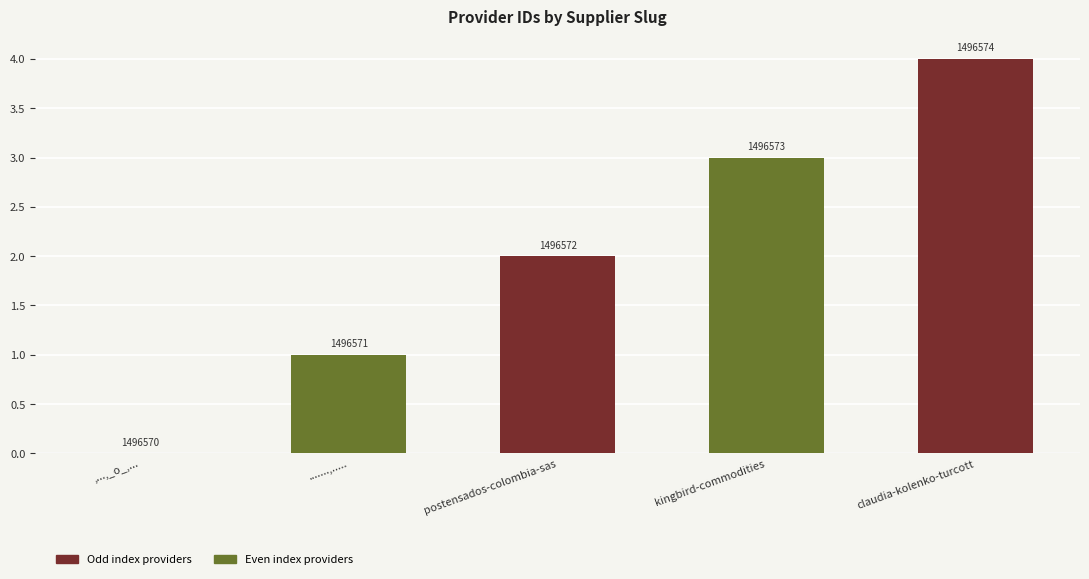

Where is the data nearest to the value 2?

postensados-colombia-sas